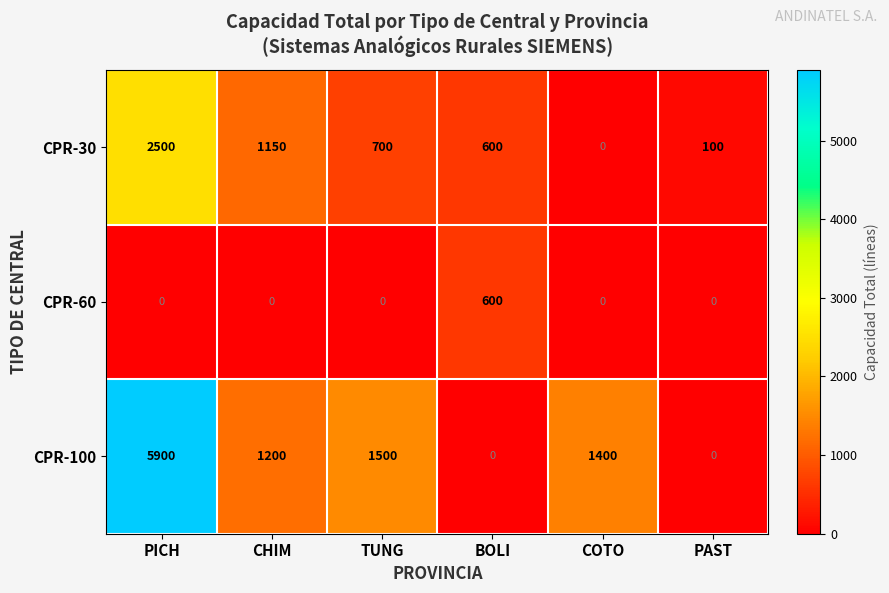

At how many categories does at least one series exceed 1408?

2